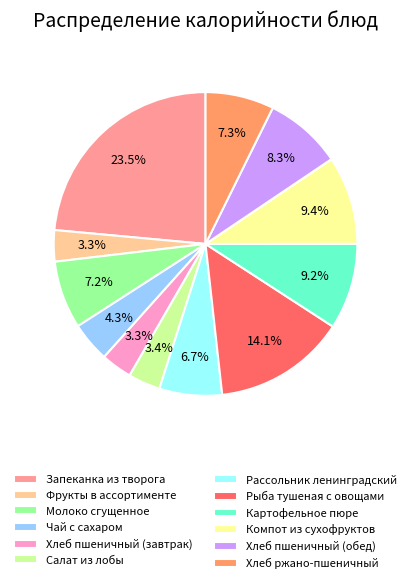

To the nearest percent, what is the difference between the largest and smallest slice percentages?

20%